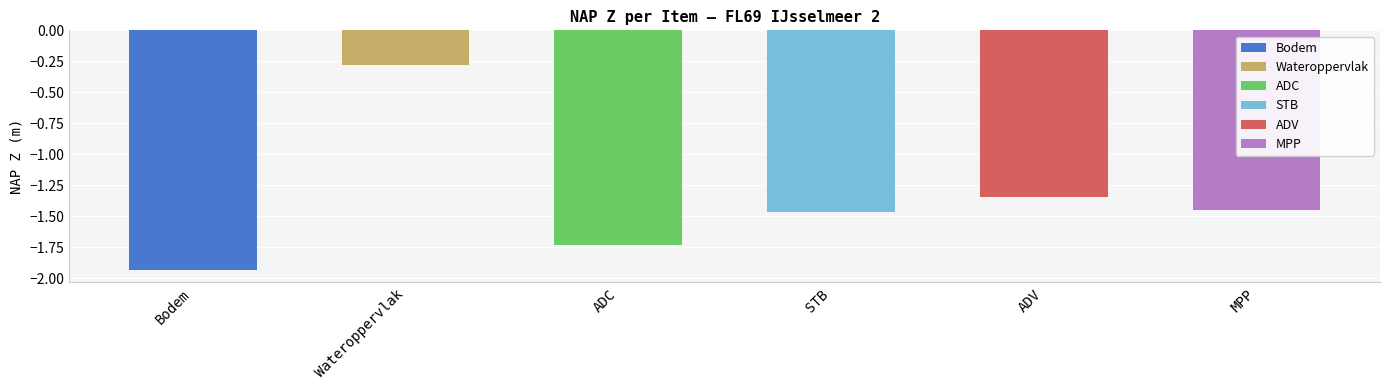

Which has a higher value, STB or Bodem?

STB